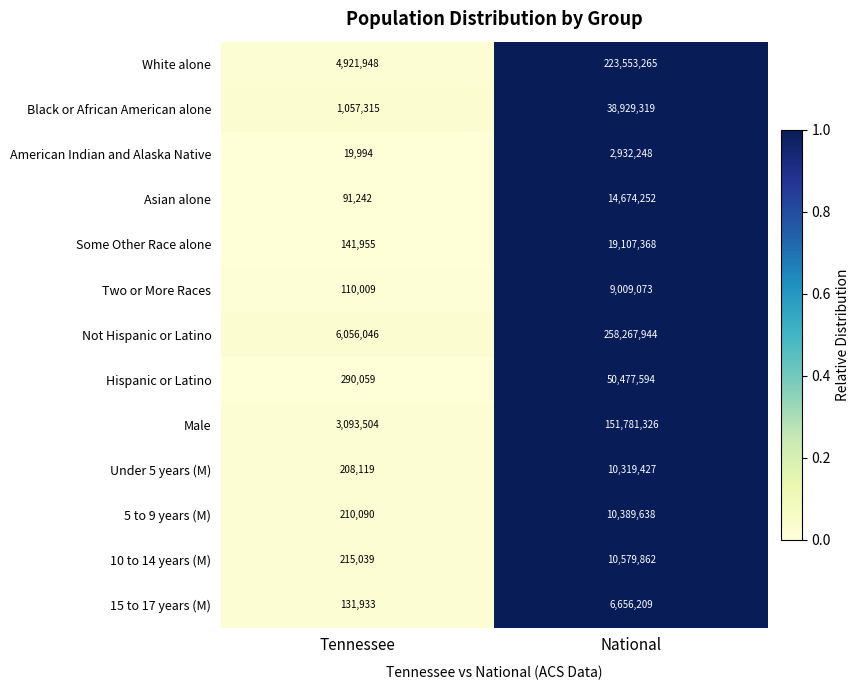

The value of Under 5 years (M) at National is 4264936. True or false?

False